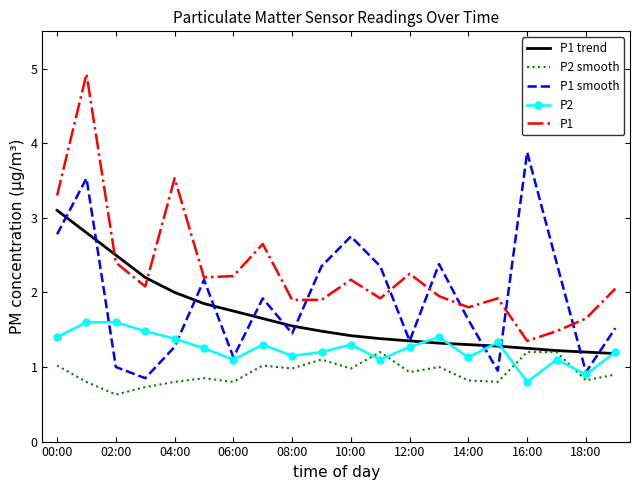

What is the minimum value shown in the chart?

0.6